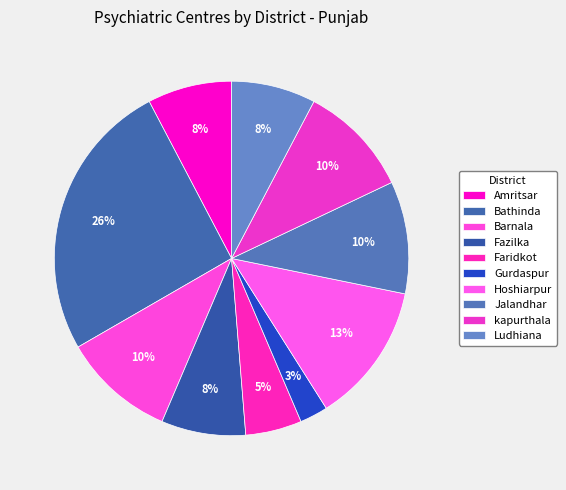

True or false: Gurdaspur accounts for 16% of the total.

False